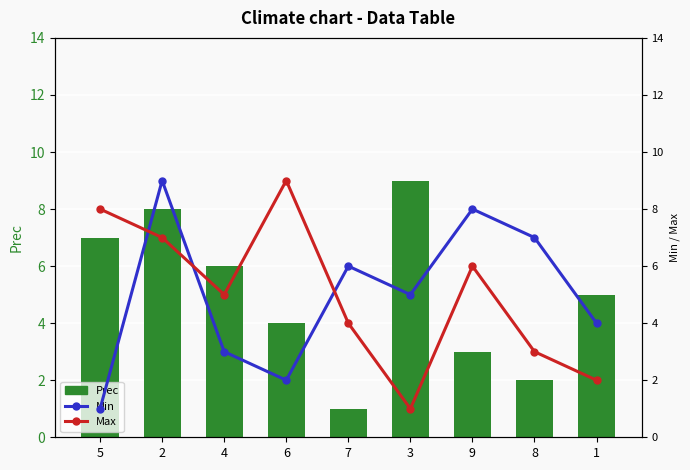

What is the sum of the Prec values at 3 and 5?

16